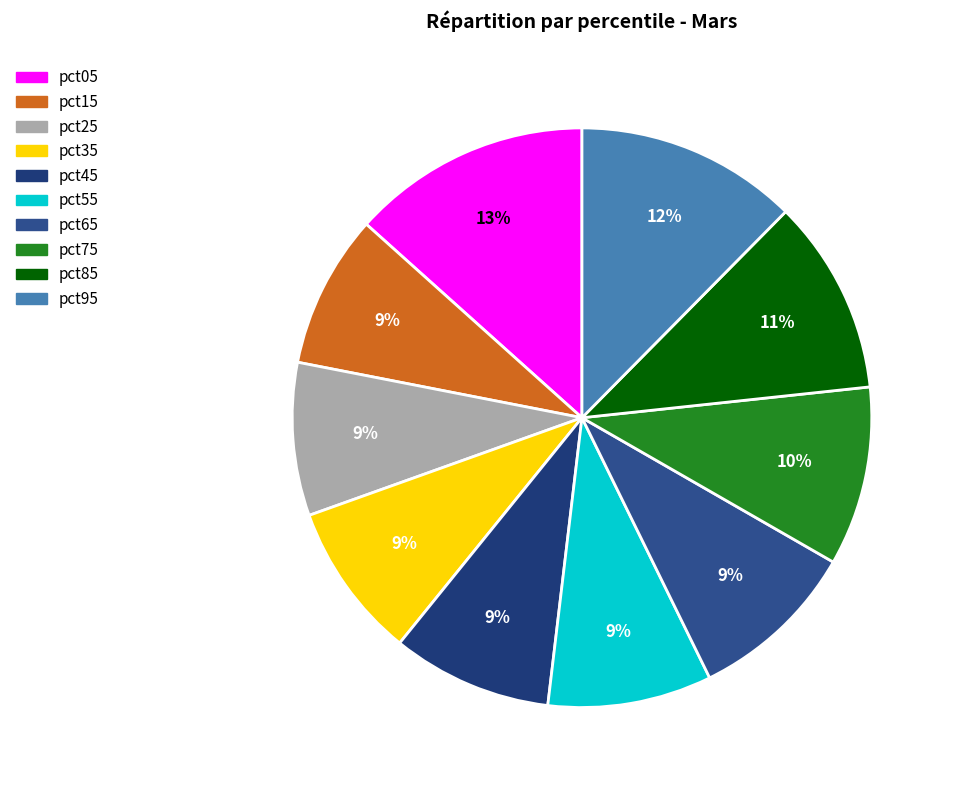

To the nearest percent, what is the combined percentage of pct55 and pct35?

18%